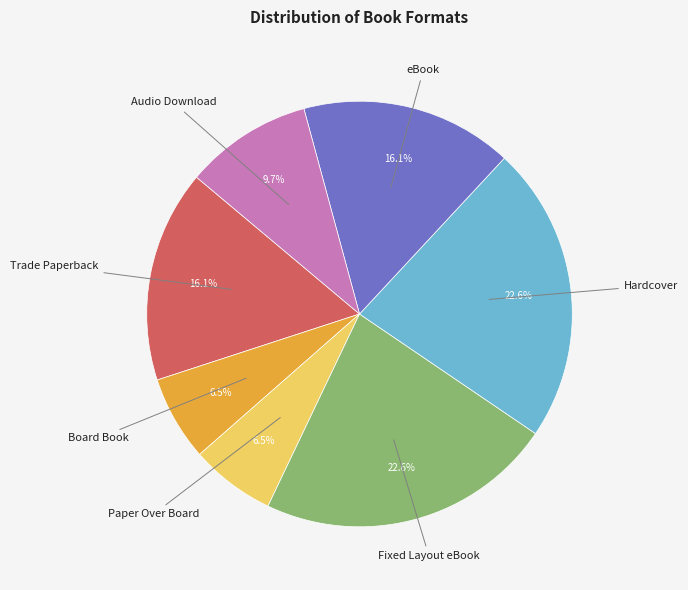

How many slices are in this pie chart?

7